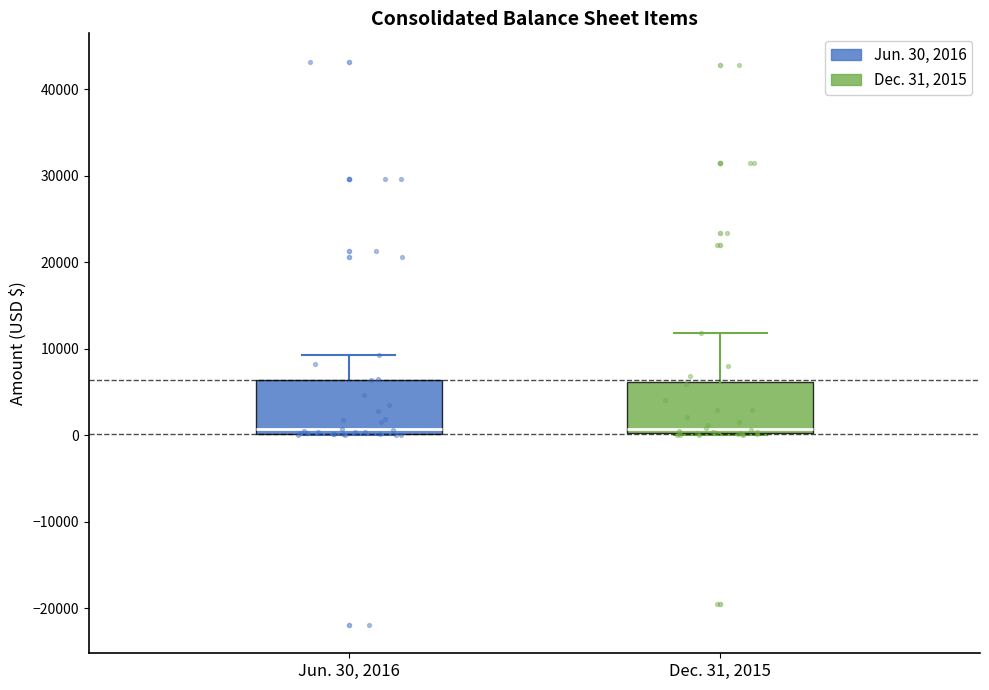

Reading left to right, transcribe this box plot: for each box, give where its median line is, the range the box spans, and where its two whiskers end, as read against the y-axis. The values are not printed on the chart, so give them approximately, as read against the axis.

Jun. 30, 2016: median 1000, box 0 to 6000, whiskers 0 to 9000
Dec. 31, 2015: median 1000, box 0 to 6000, whiskers 0 to 12000